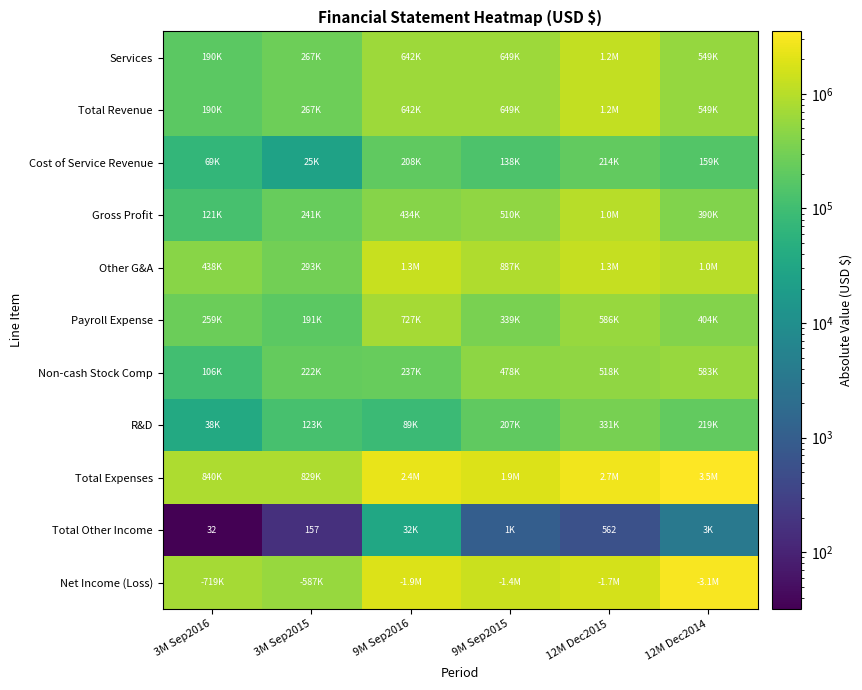

Count the number of data series in this chart.

11